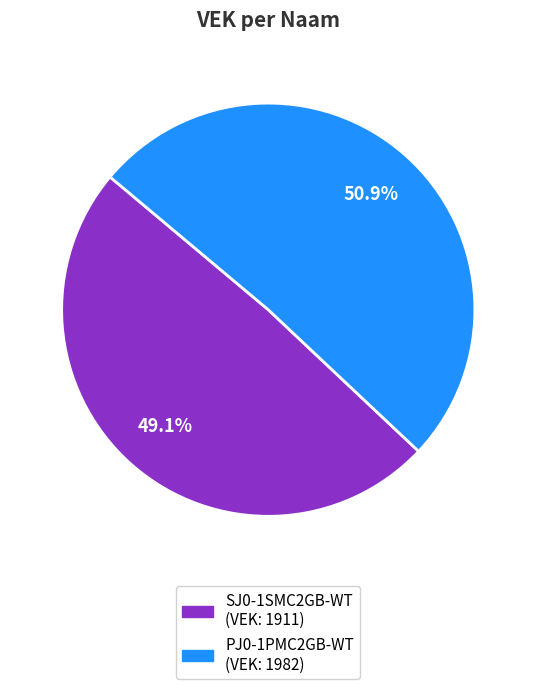

What is the smallest slice in the pie chart?

SJ0-1SMC2GB-WT